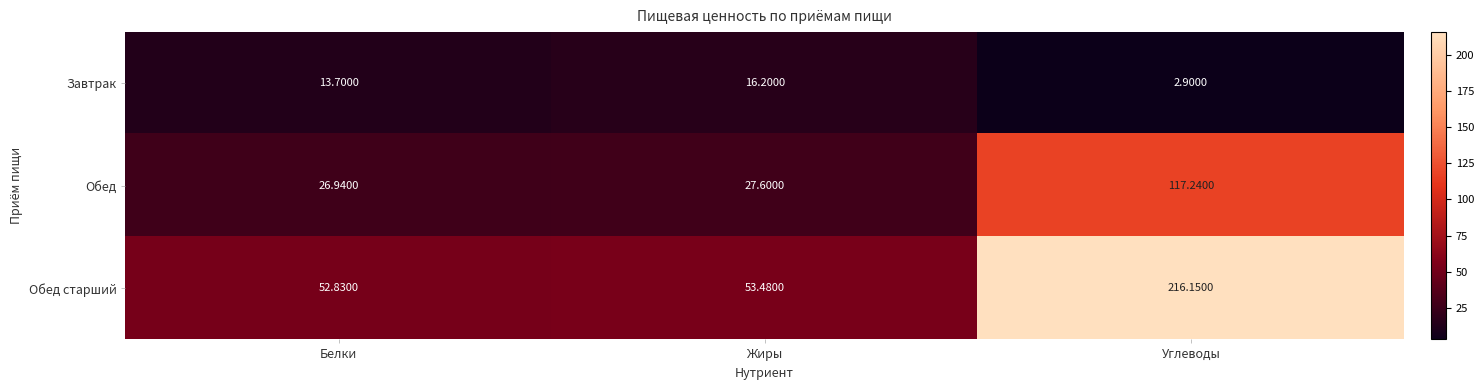

How many data points in Обед are less than 27?

1